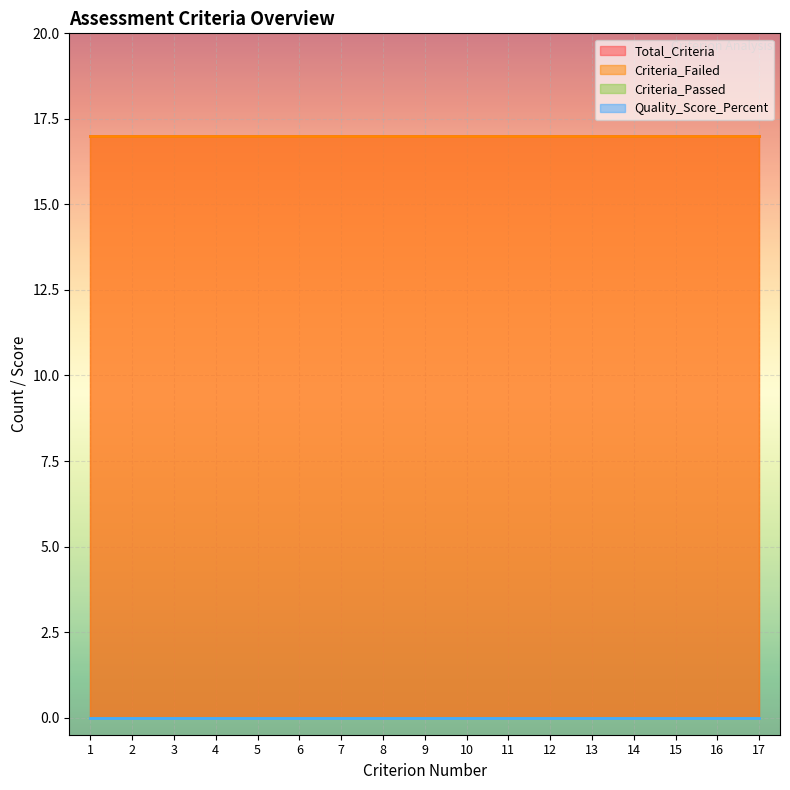

List the labels in order of Total_Criteria value, largest first.

1, 2, 3, 4, 5, 6, 7, 8, 9, 10, 11, 12, 13, 14, 15, 16, 17